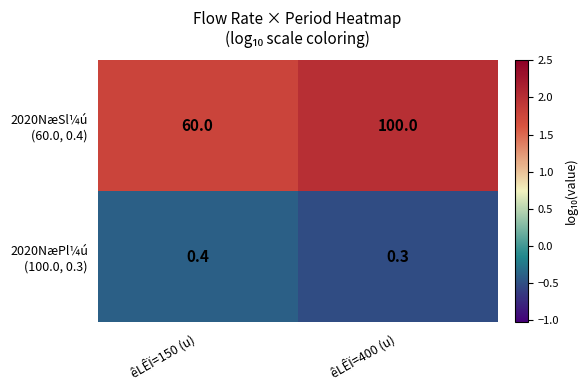

At which category is the sum across all series the highest?

êLÊÏ=400 (u)